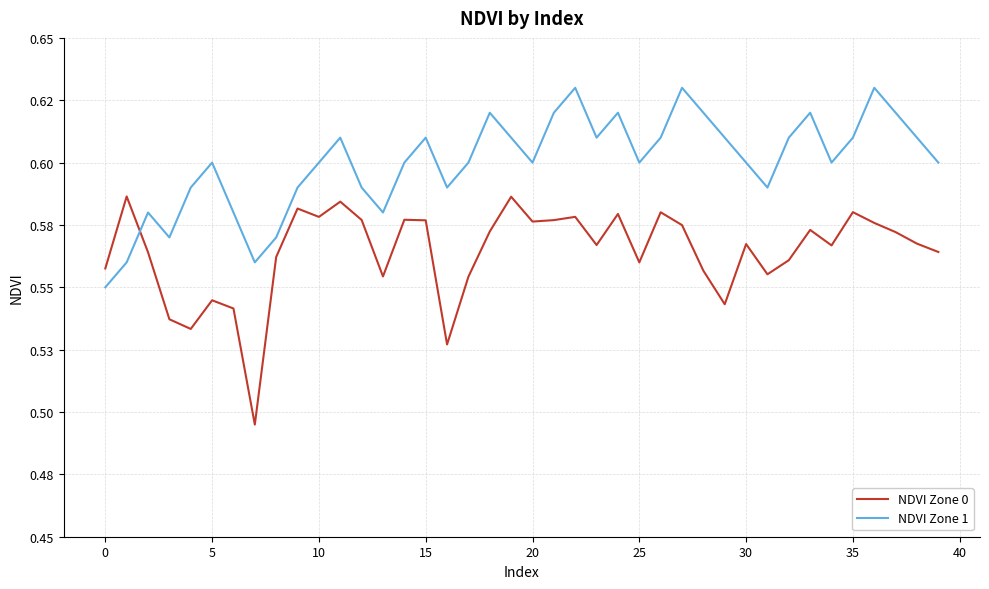

True or false: NDVI Zone 1 has more than 1 points higher than both neighbors.

True